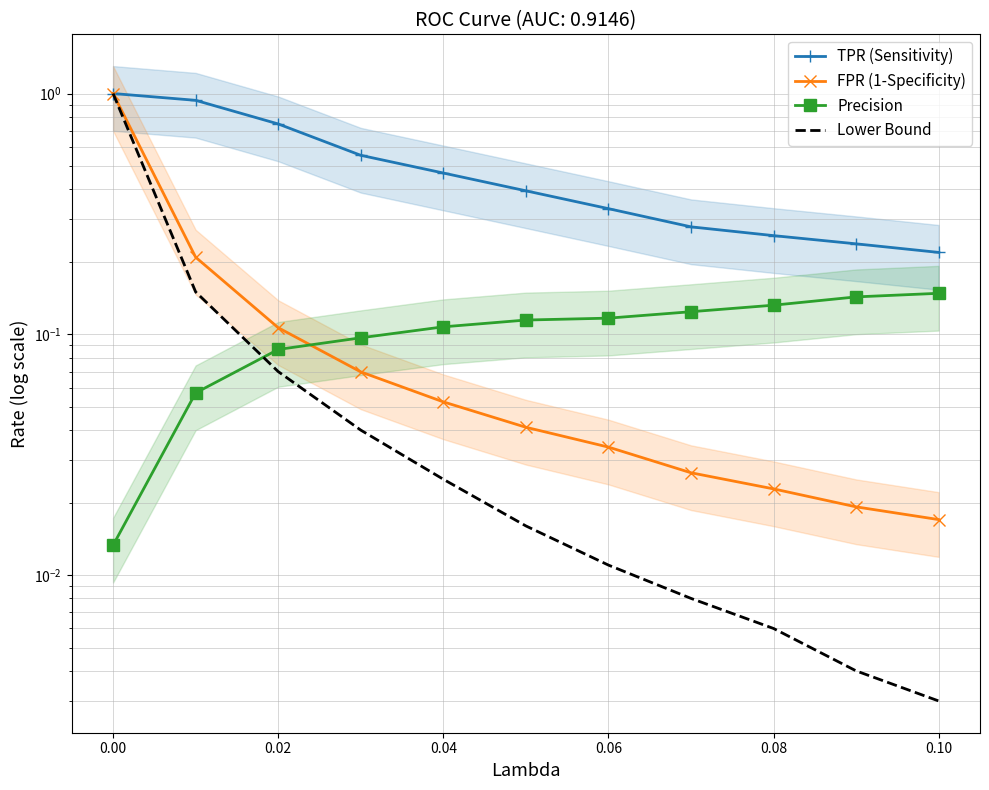

Reading left to right, transcribe all the data shown in this chart.

TPR (Sensitivity): 1.0	0.9	0.7	0.6	0.5	0.4	0.3	0.3	0.3	0.2	0.2
FPR (1-Specificity): 1.0	0.2	0.1	0.1	0.1	0.0	0.0	0.0	0.0	0.0	0.0
Precision: 0.0	0.1	0.1	0.1	0.1	0.1	0.1	0.1	0.1	0.1	0.1
Lower Bound: 1.0	0.1	0.1	0.0	0.0	0.0	0.0	0.0	0.0	0.0	0.0